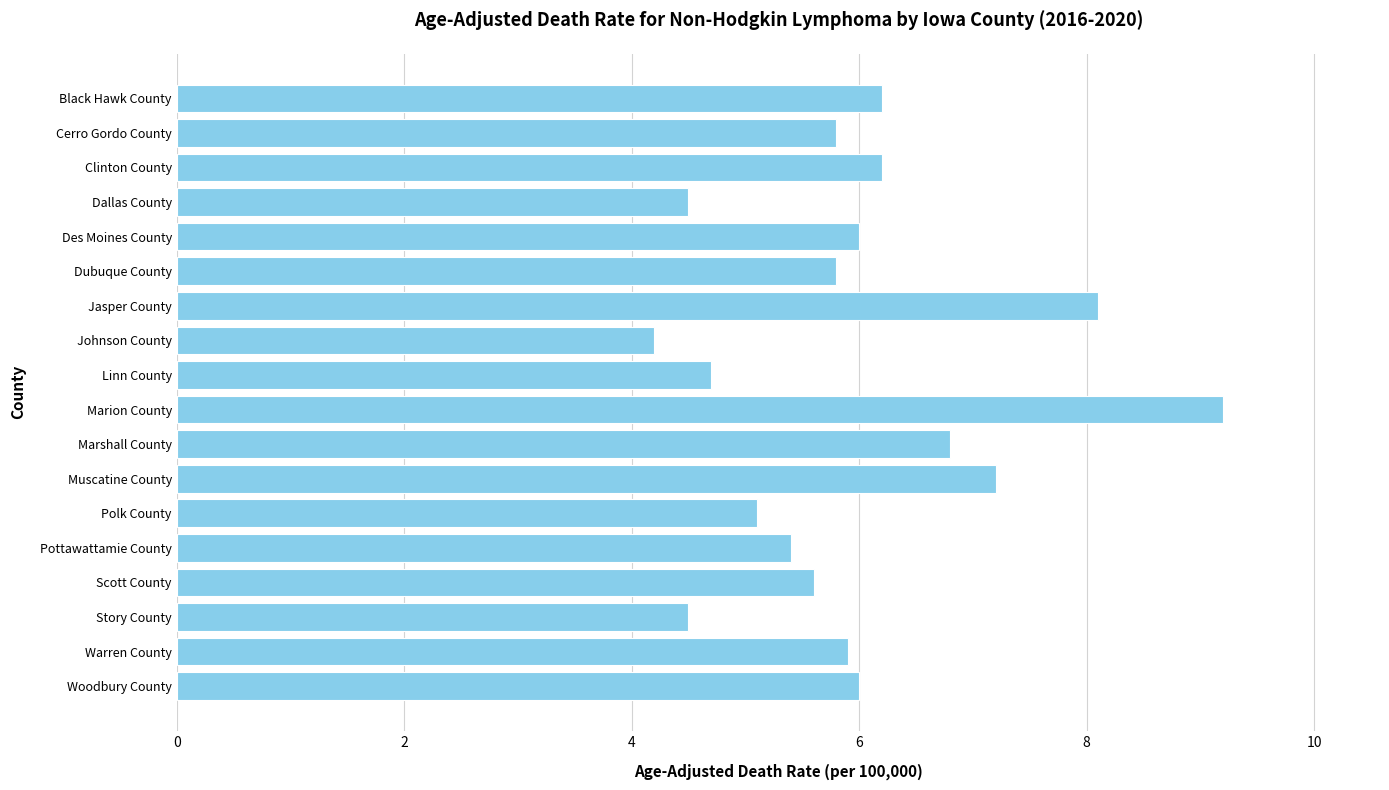

How many values are below 5?

4